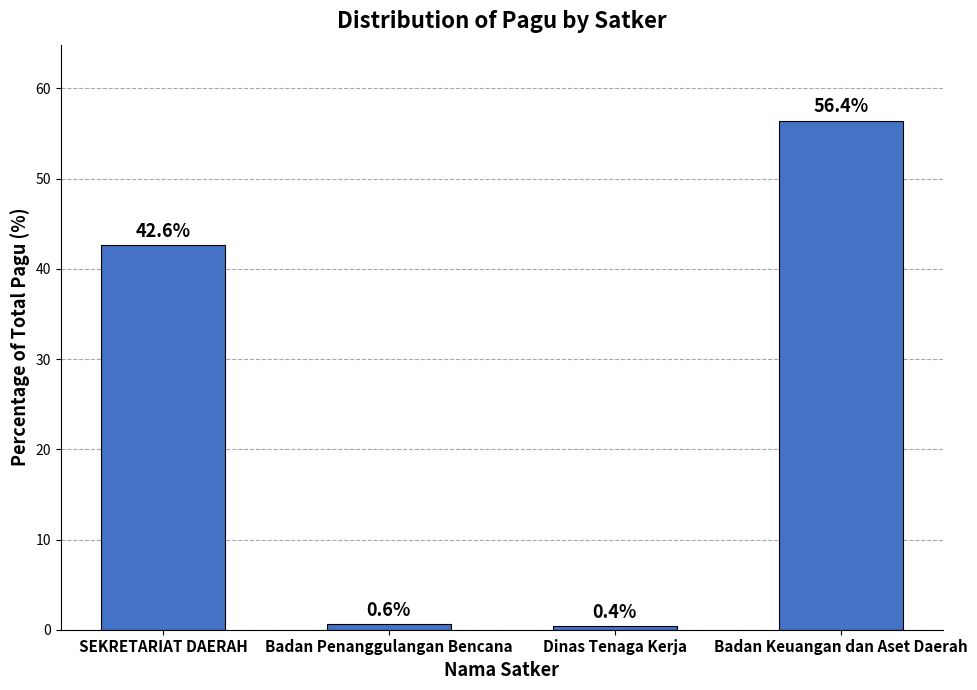

List the labels in order of value, largest first.

Badan Keuangan dan Aset Daerah, SEKRETARIAT DAERAH, Badan Penanggulangan Bencana, Dinas Tenaga Kerja